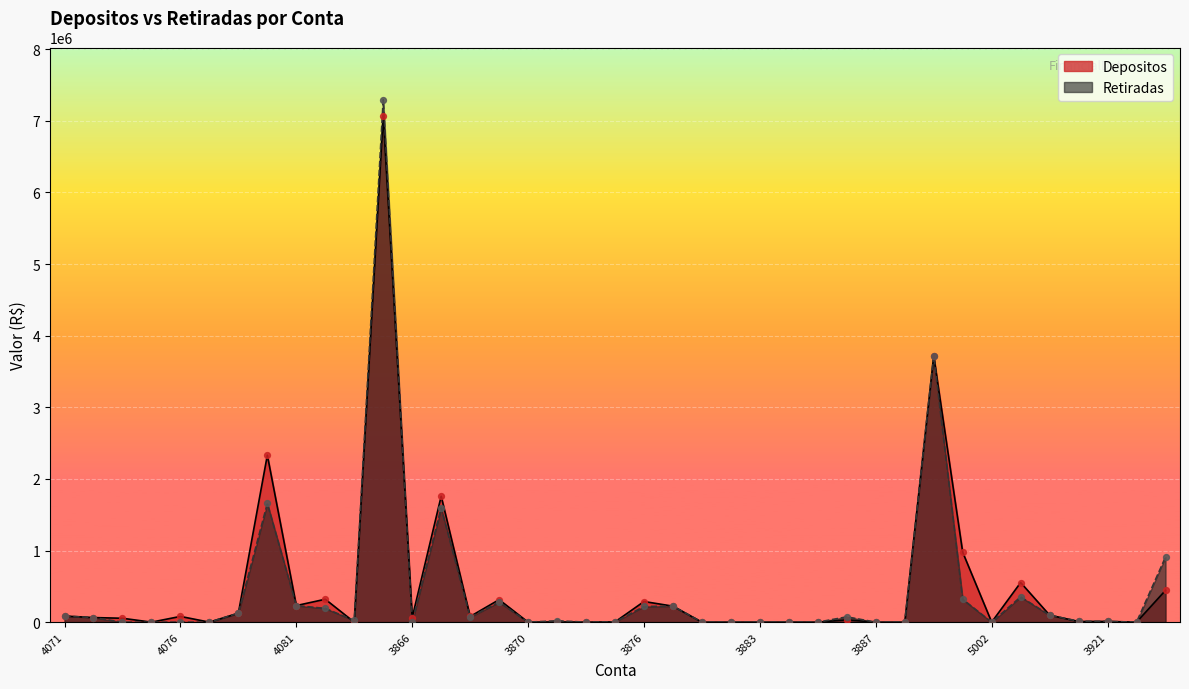

What is the total value across all series at 3877?

446230.3